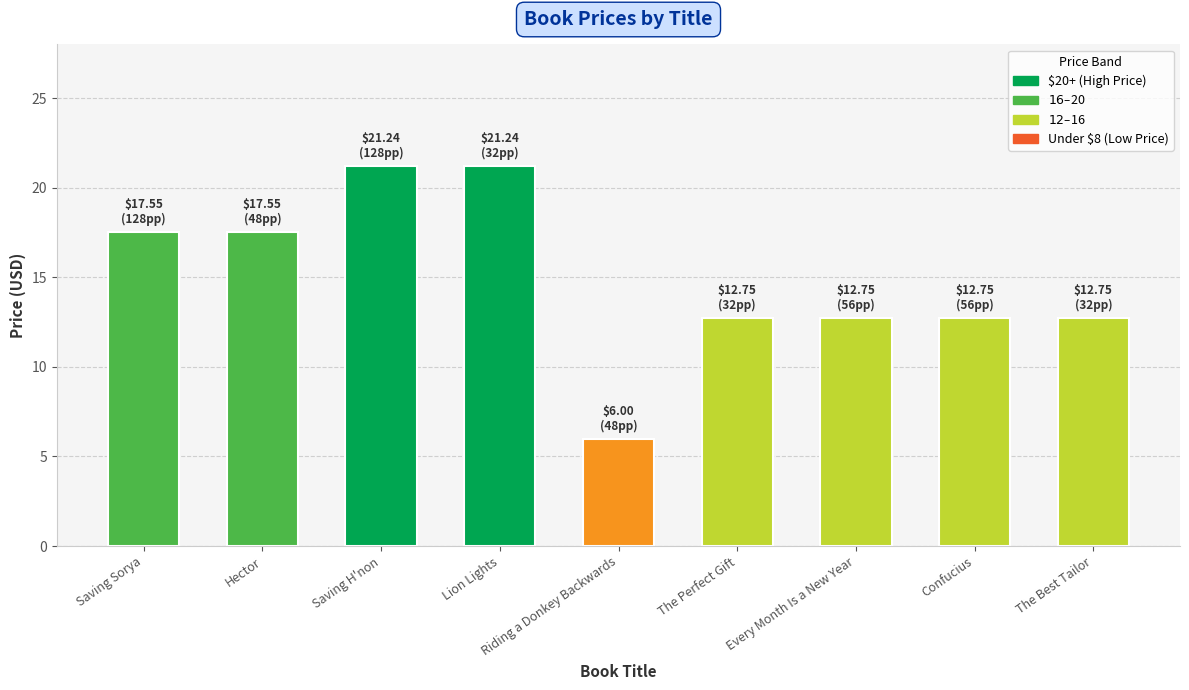

What value does the data have at Saving H'non?

21.2